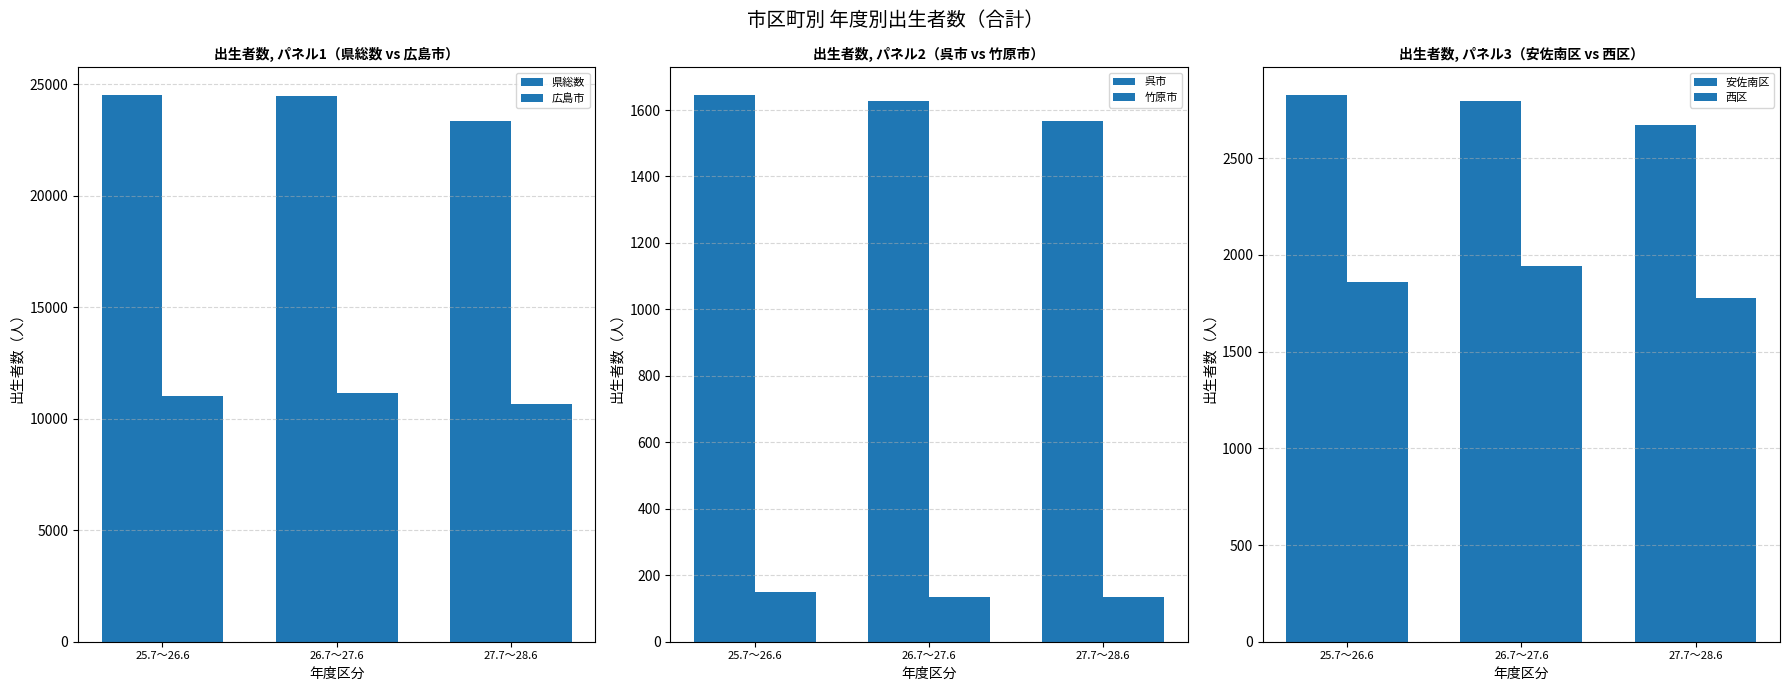

The value of 安佐南区 at 25.7～26.6 is 2828. True or false?

True